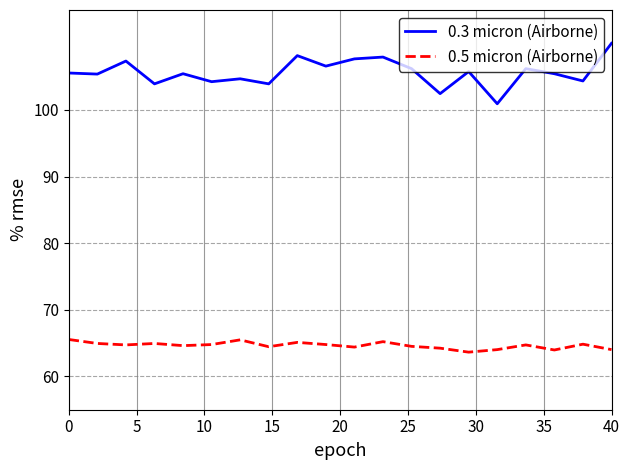

What are all the series names shown in the legend?

0.3 micron (Airborne), 0.5 micron (Airborne)